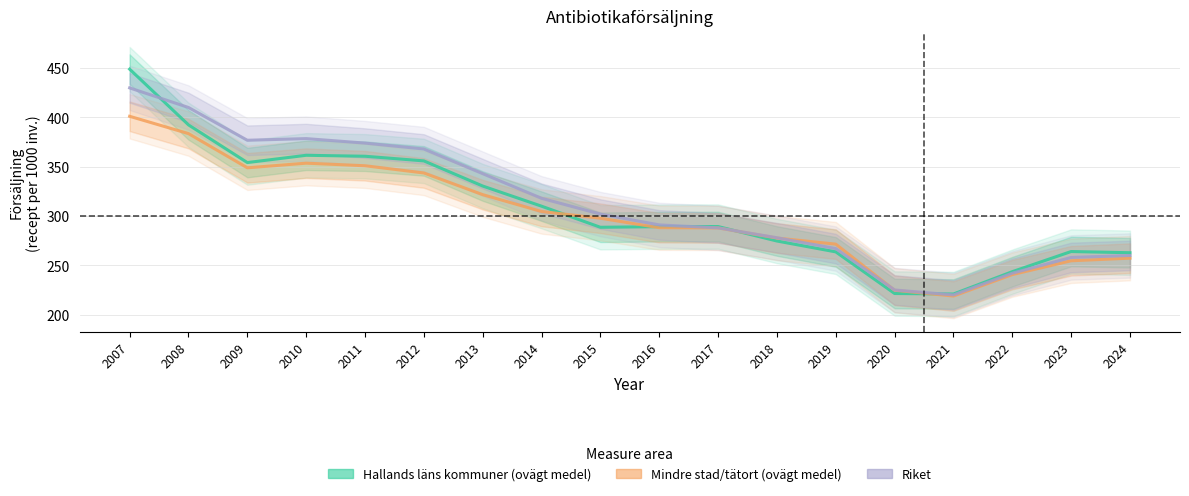

Where is the first local minimum for Riket?

2009